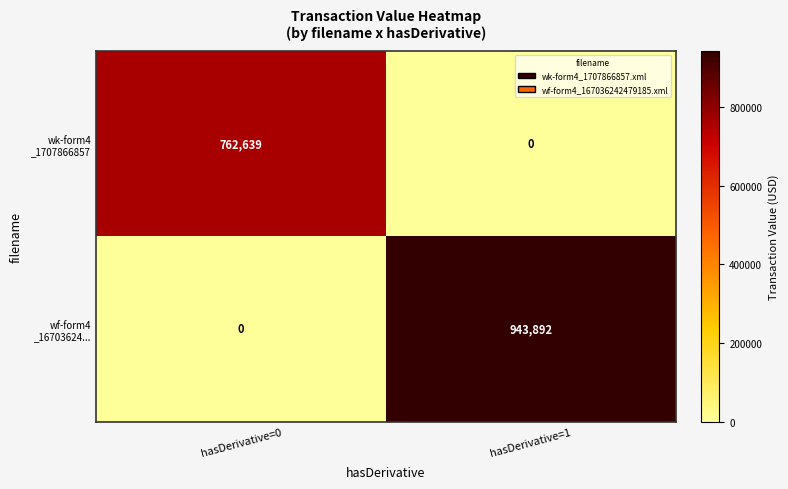

At which category does the chart reach its peak across all series?

hasDerivative=1